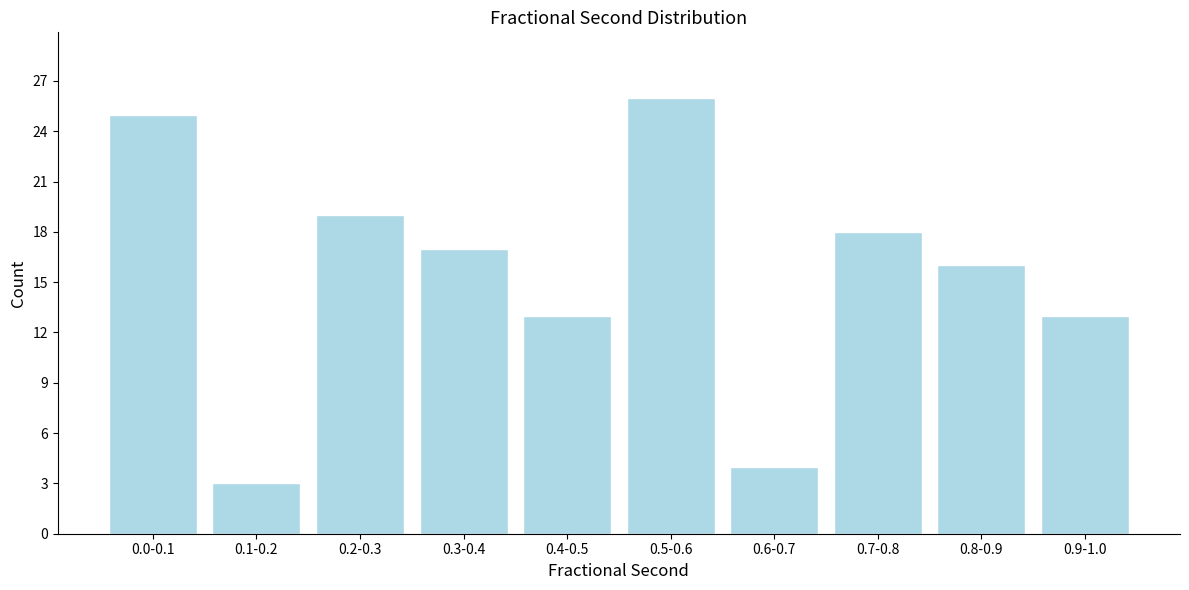

Reading left to right, list all the values displayed in this chart.

0.0-0.1=25	0.1-0.2=3	0.2-0.3=19	0.3-0.4=17	0.4-0.5=13	0.5-0.6=26	0.6-0.7=4	0.7-0.8=18	0.8-0.9=16	0.9-1.0=13